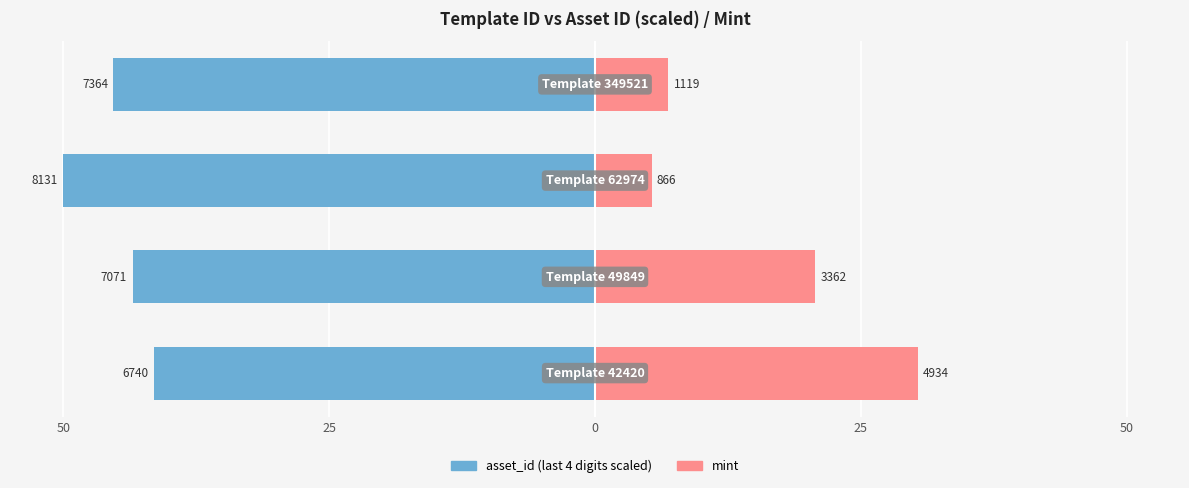

Reading right to left, extract all data points from this chart.

asset_id: -45.3	-50.0	-43.5	-41.4
mint: 6.9	5.3	20.7	30.3